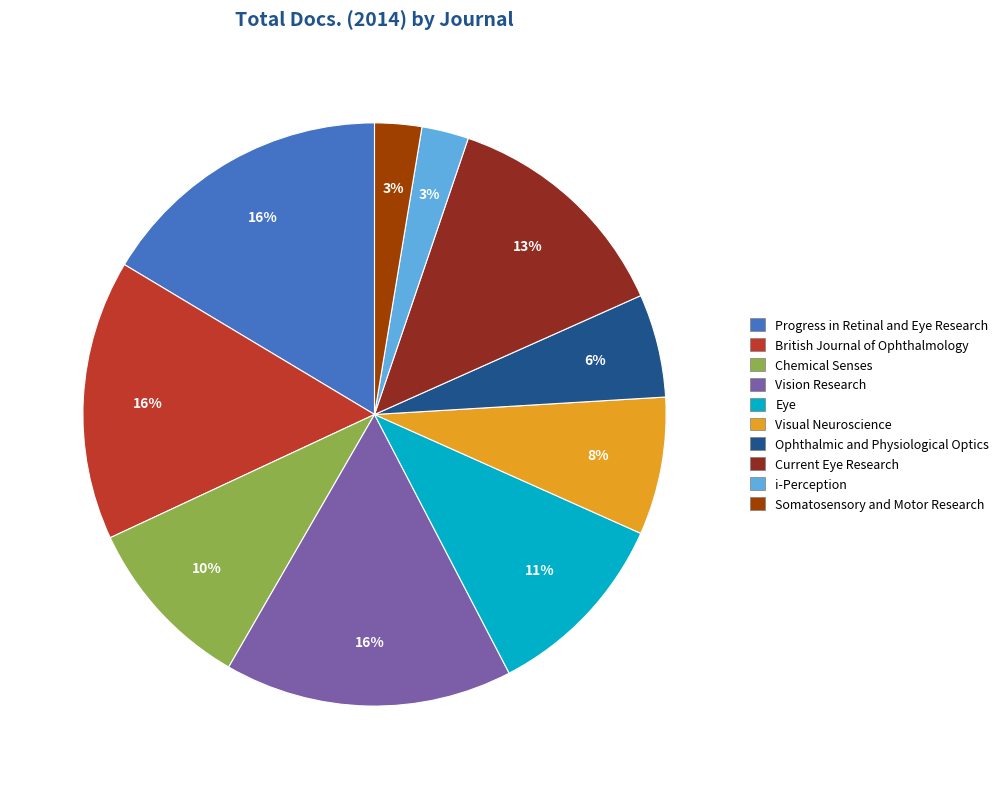

How many segments does this pie chart have?

10